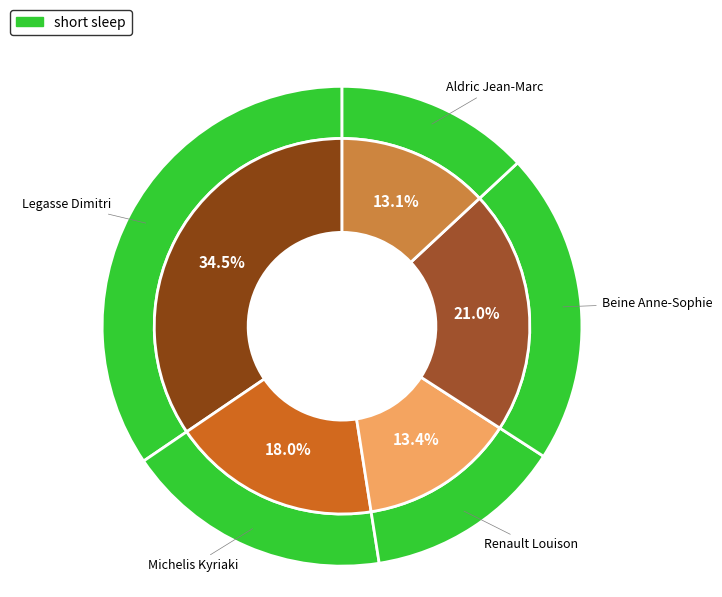

Does Beine Anne-Sophie account for over 50% of the chart?

No